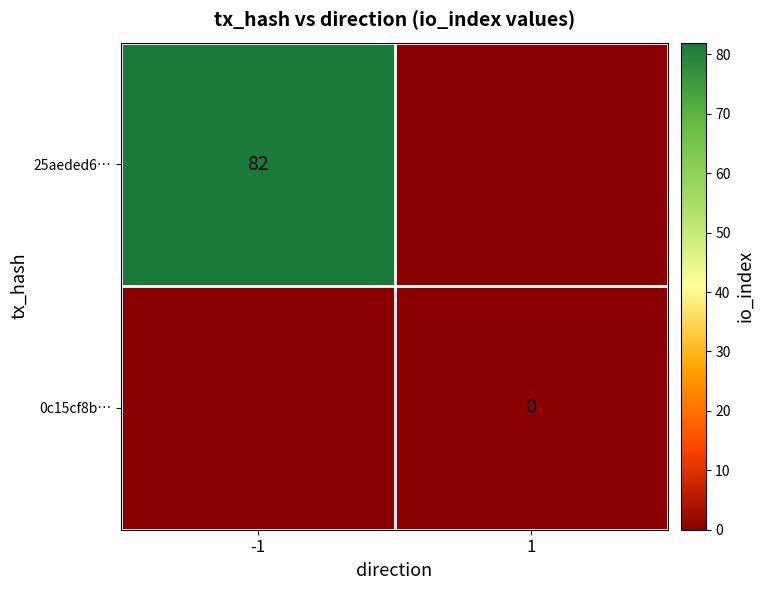

True or false: 25aeded6… has a value of 110 at -1.

False